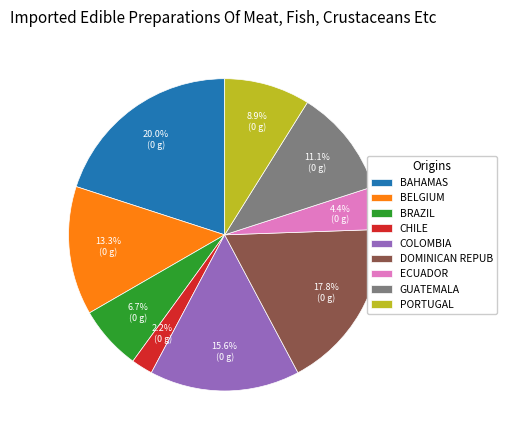

What is the ratio of the value at BELGIUM to the value at BRAZIL?

2.0